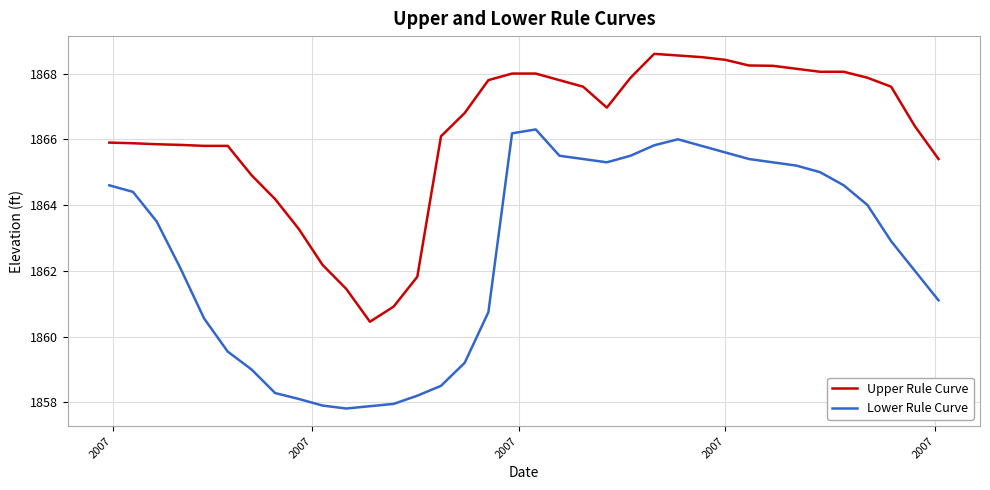

What is the minimum value for Upper Rule Curve?

1860.5